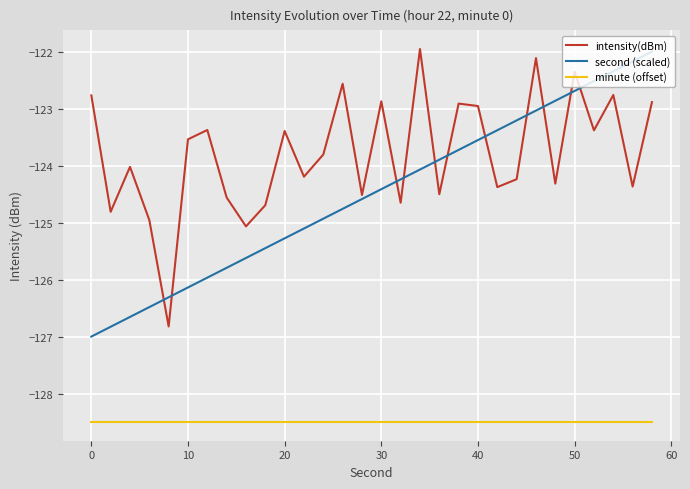

Rank the series by their average value, from lowest to highest.

minute (offset), second (scaled), intensity(dBm)